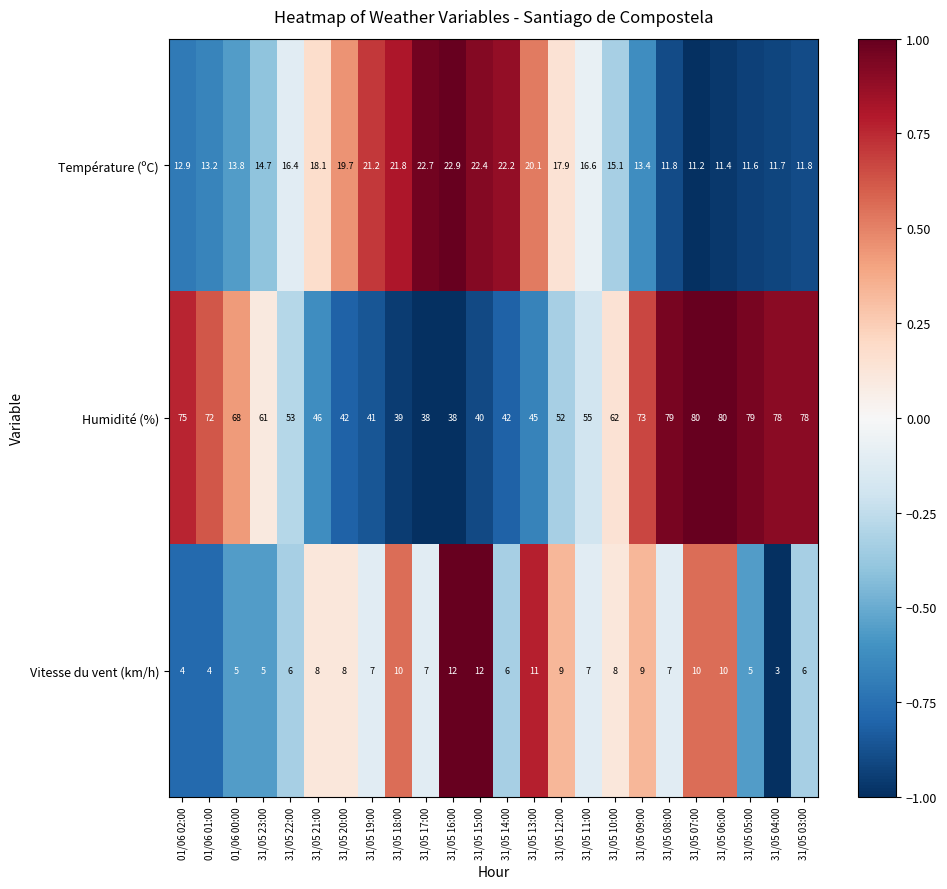

How many series are shown in this chart?

3